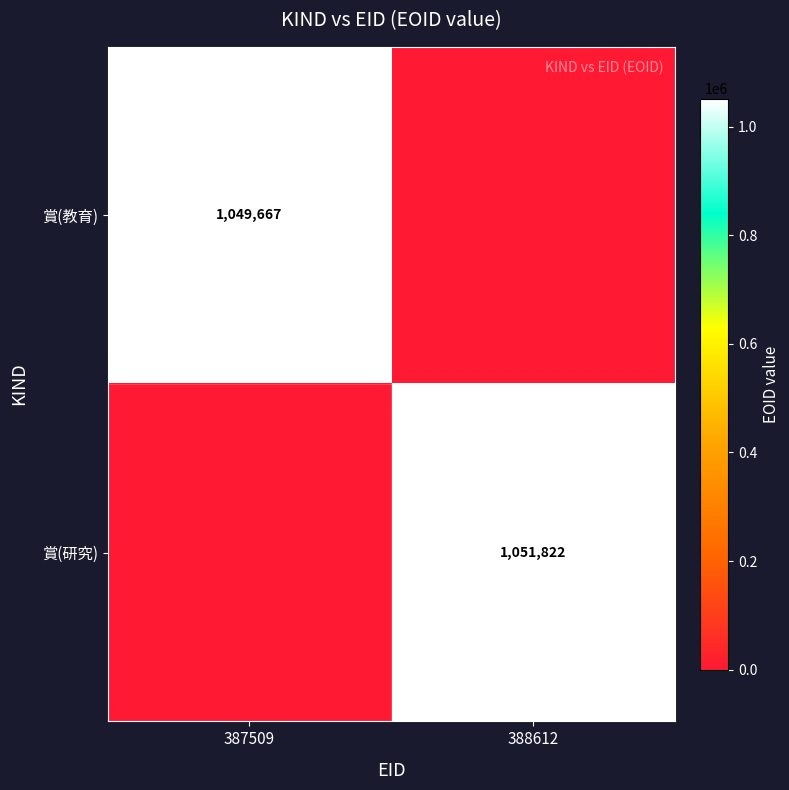

True or false: 賞(教育) has a value of 1049667 at 387509.

True